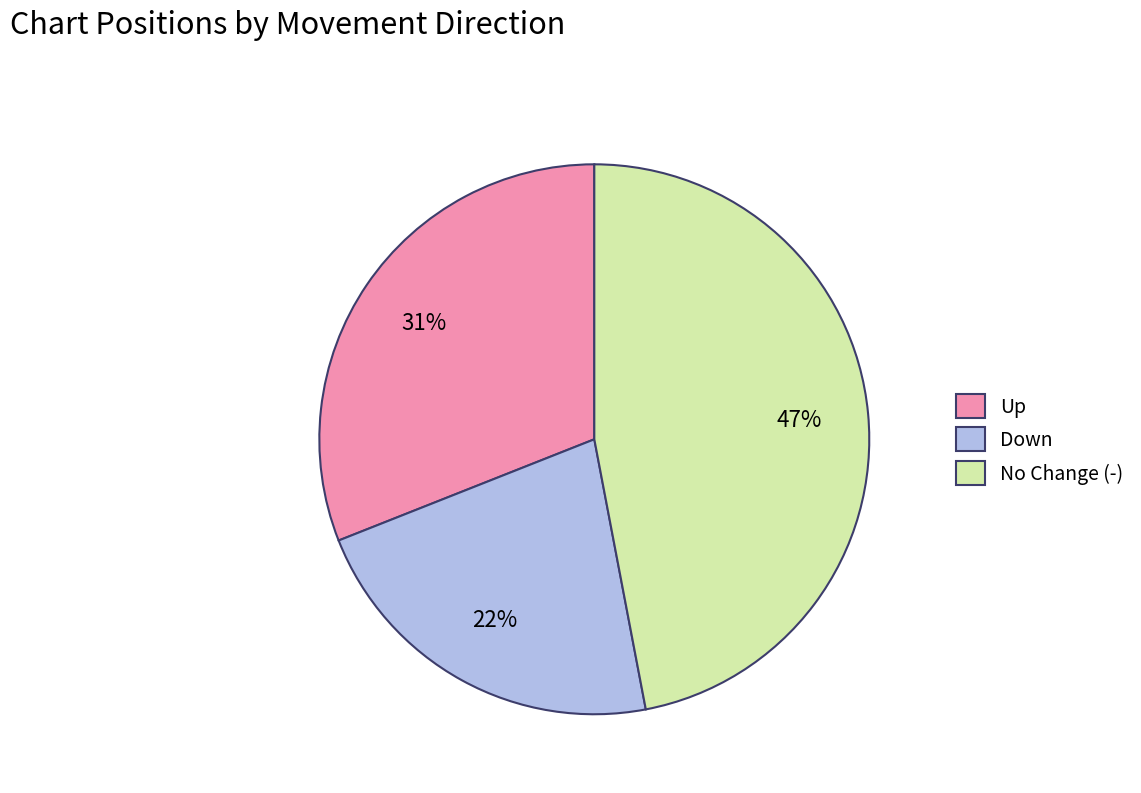

Is No Change (-) the majority of the pie?

No